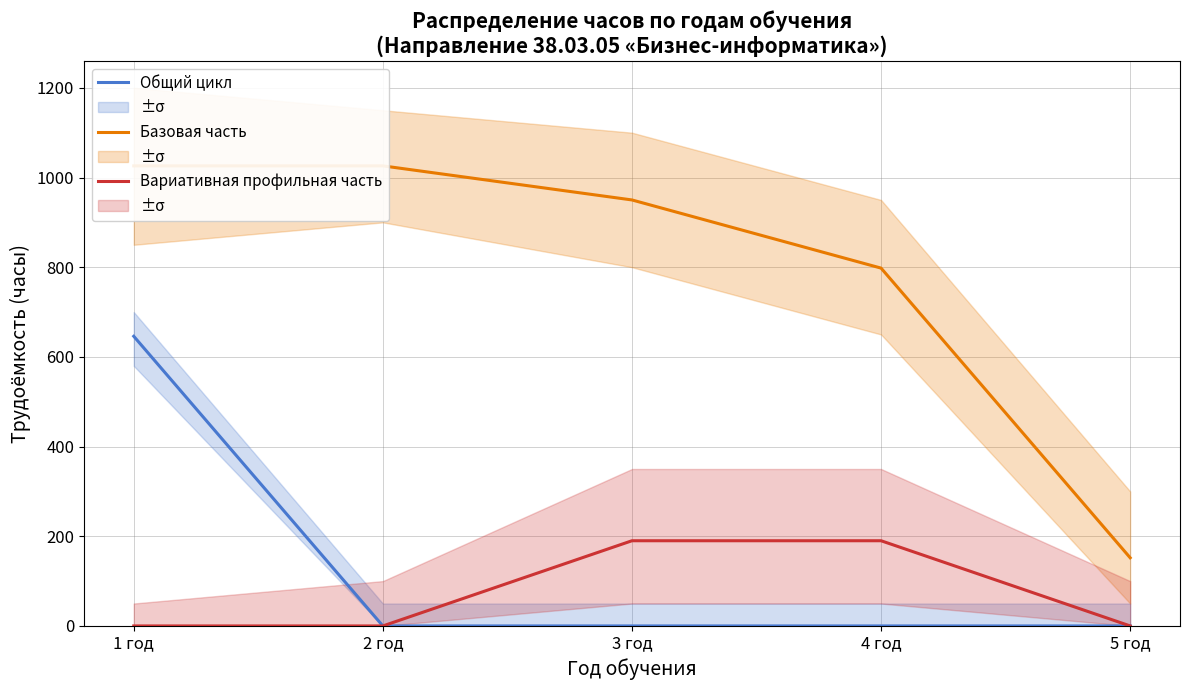

What is the label of the 2nd point from the left?

2 год